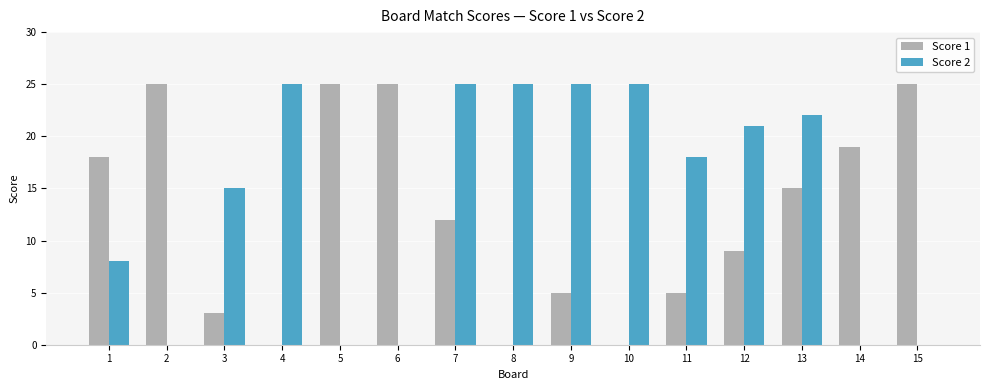

What is the highest value of the Score 2 series?

25